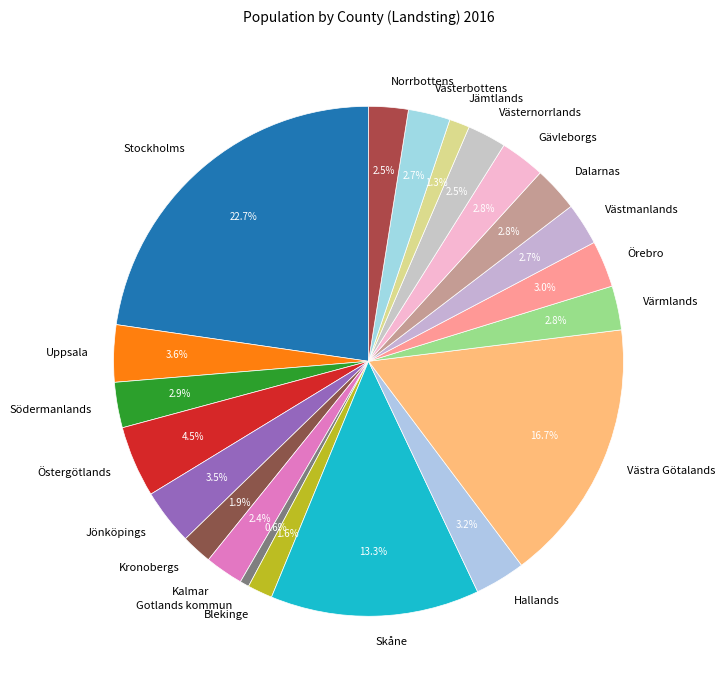

How many slices are in this pie chart?

21